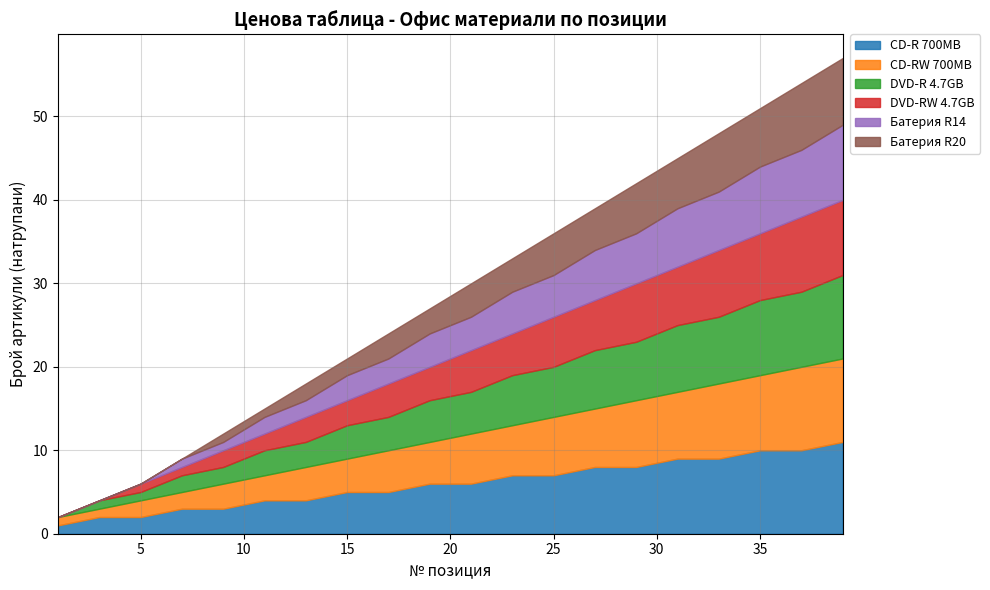

How many lines are shown in the chart?

6